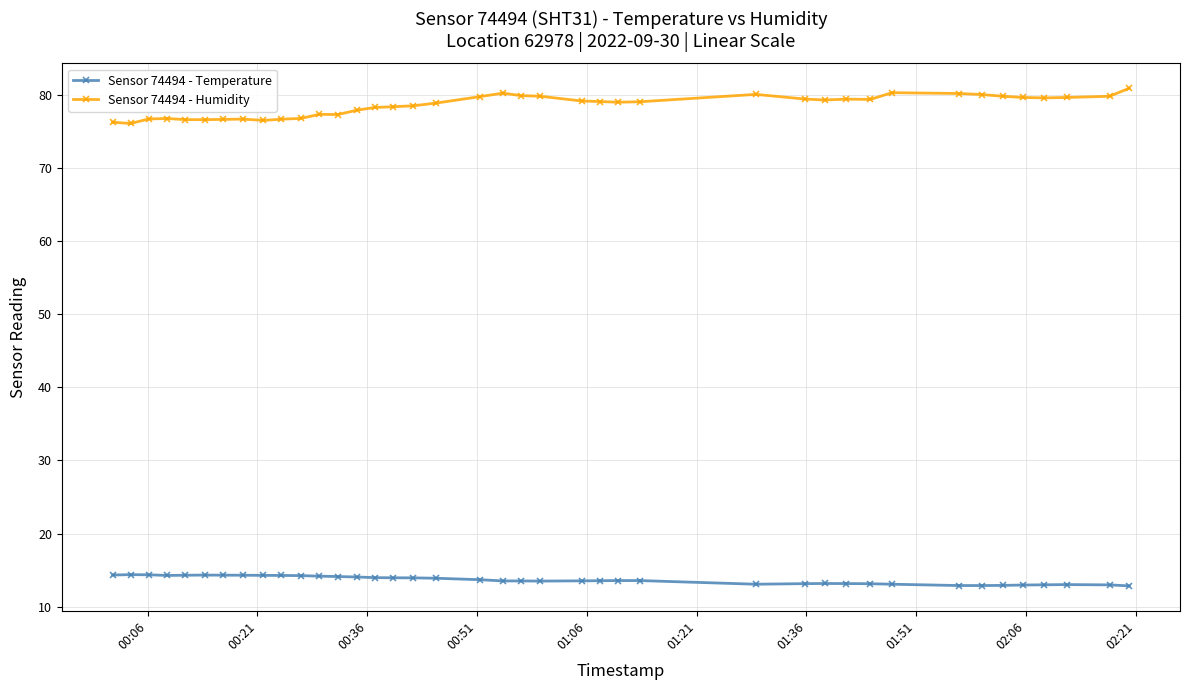

What is the smallest value displayed?

12.8